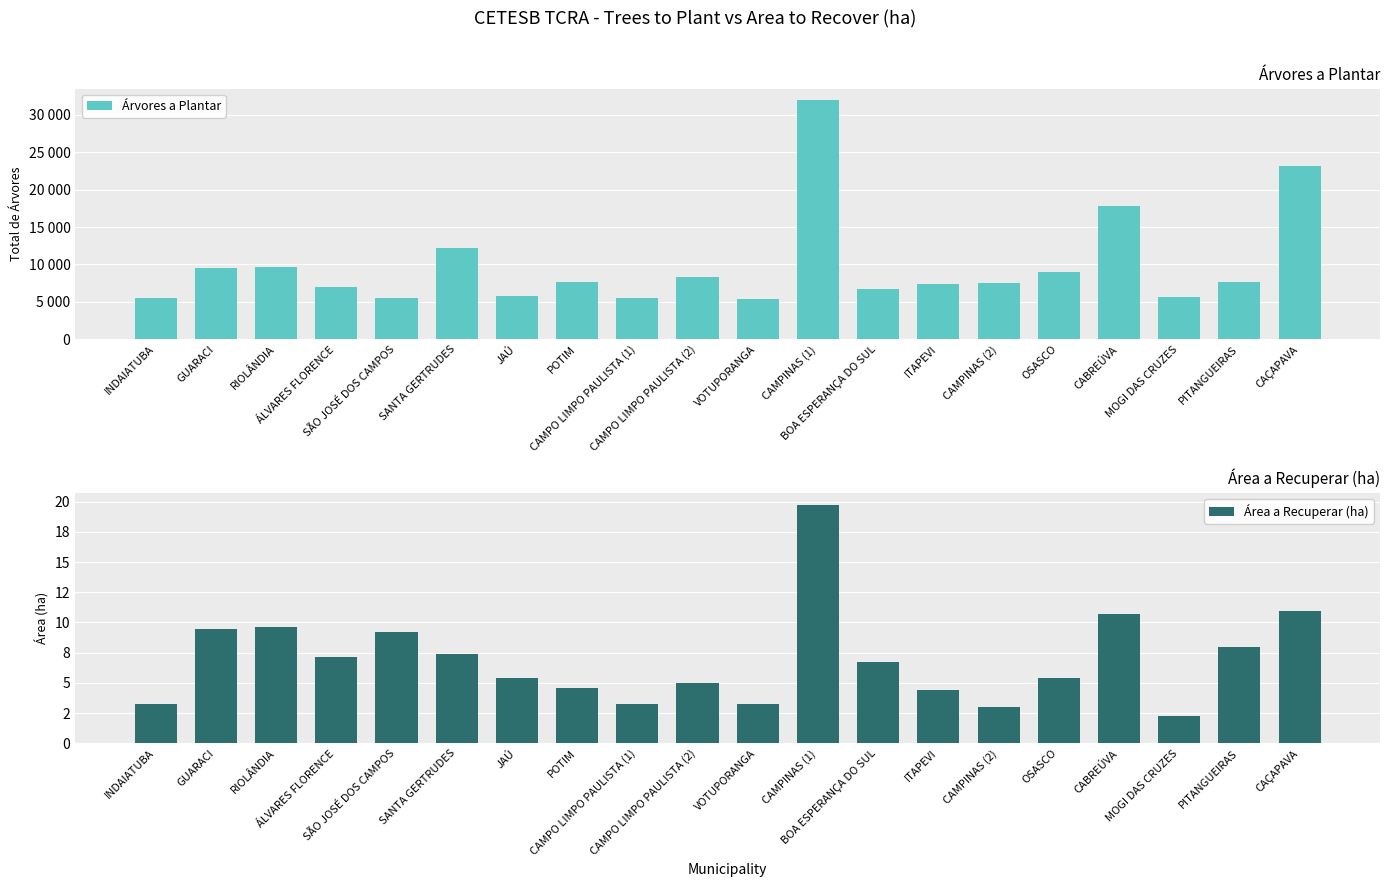

True or false: Árvores a Plantar has a value of 5486.0 at CAMPO LIMPO PAULISTA (1).

True